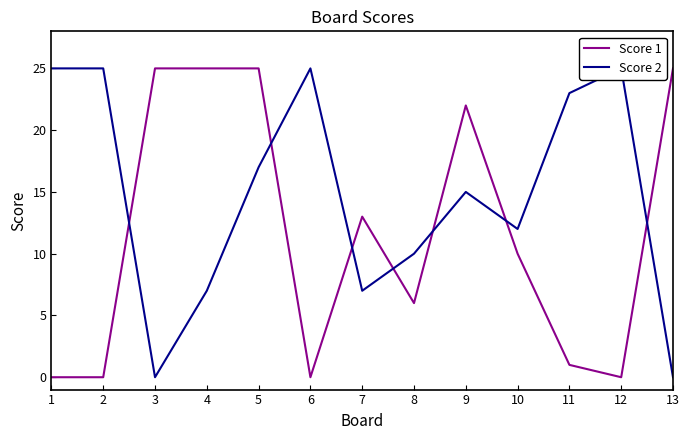

Reading right to left, what are all the values shown in this chart?

Score 1: 13=25	12=0	11=1	10=10	9=22	8=6	7=13	6=0	5=25	4=25	3=25	2=0	1=0
Score 2: 13=0	12=25	11=23	10=12	9=15	8=10	7=7	6=25	5=17	4=7	3=0	2=25	1=25